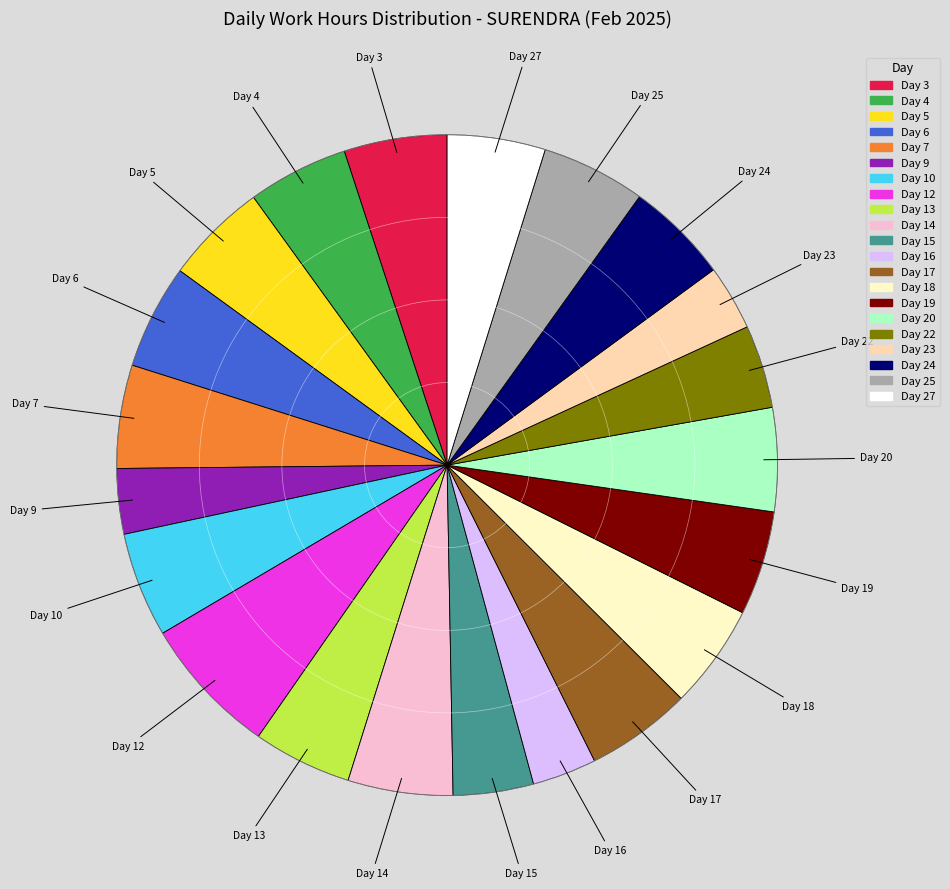

True or false: Day 17 accounts for 1% of the total.

False